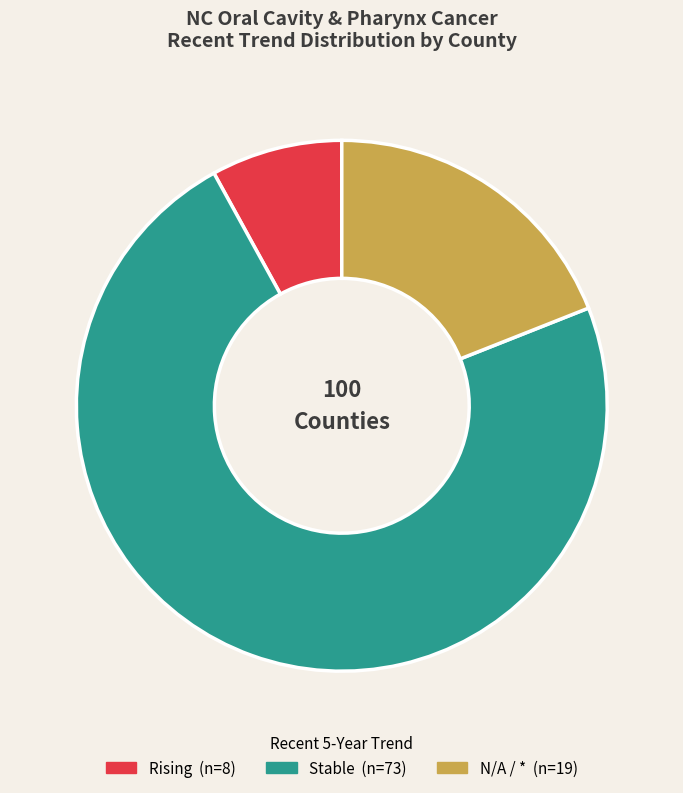

Does any single category account for the majority?

Yes